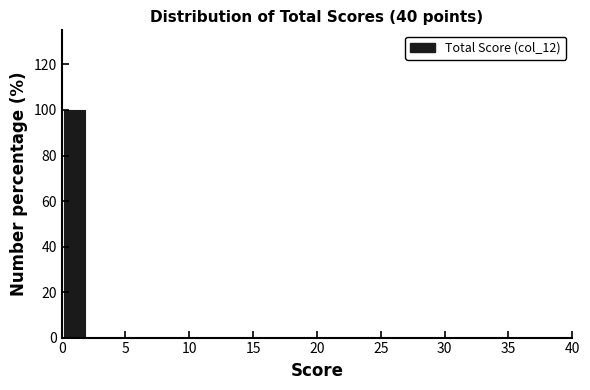

Reading left to right, list every bar in this chart as the range it spans on the x-axis followed by its height. The values are not printed on the chart, so give them approximately, as read against the axis.

0 to 2: 100
2 to 4: 0
4 to 6: 0
6 to 8: 0
8 to 10: 0
10 to 12: 0
12 to 14: 0
14 to 16: 0
16 to 18: 0
18 to 20: 0
20 to 22: 0
22 to 24: 0
24 to 26: 0
26 to 28: 0
28 to 30: 0
30 to 32: 0
32 to 34: 0
34 to 36: 0
36 to 38: 0
38 to 40: 0